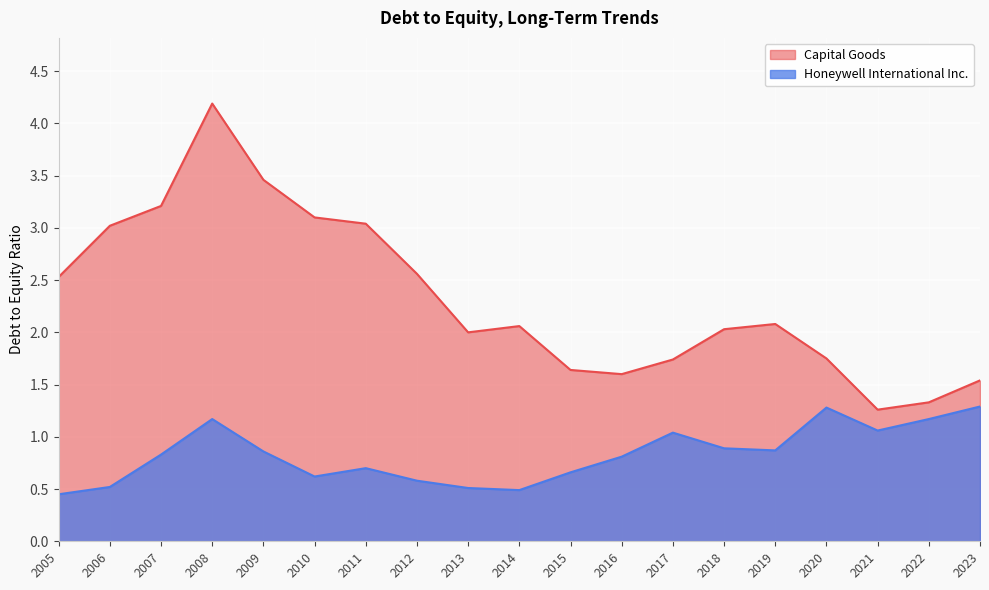

What is the difference between the Honeywell International Inc. values at 2012 and 2017?

0.5